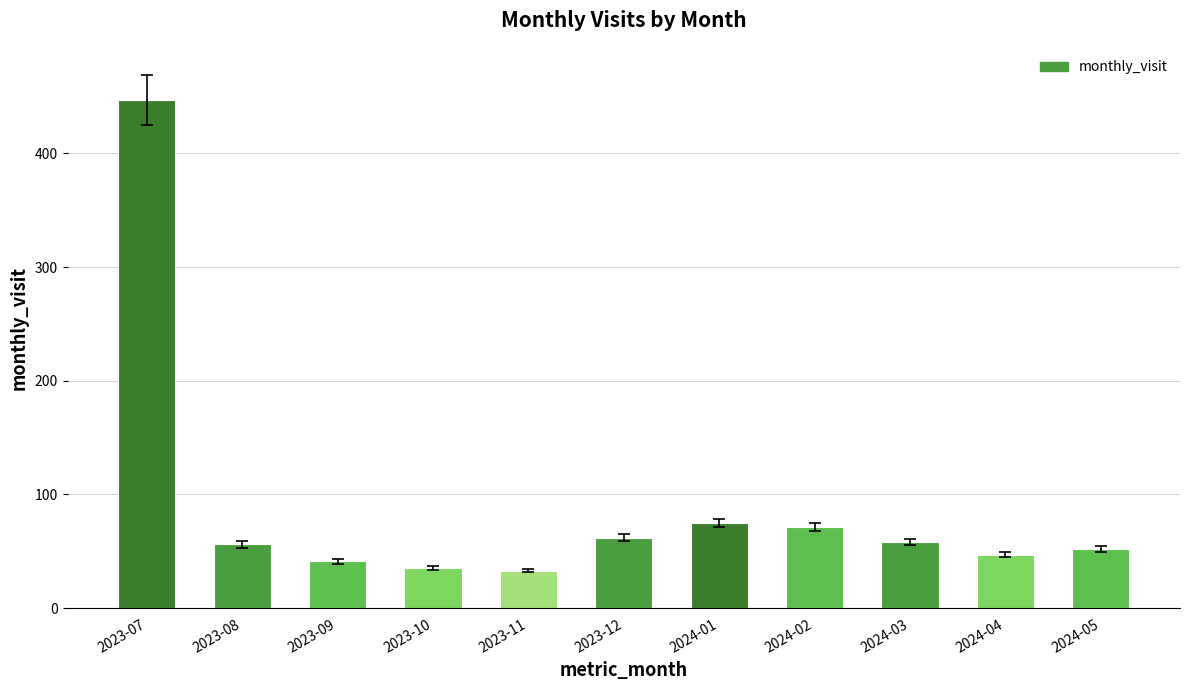

What is the greatest value displayed?

447